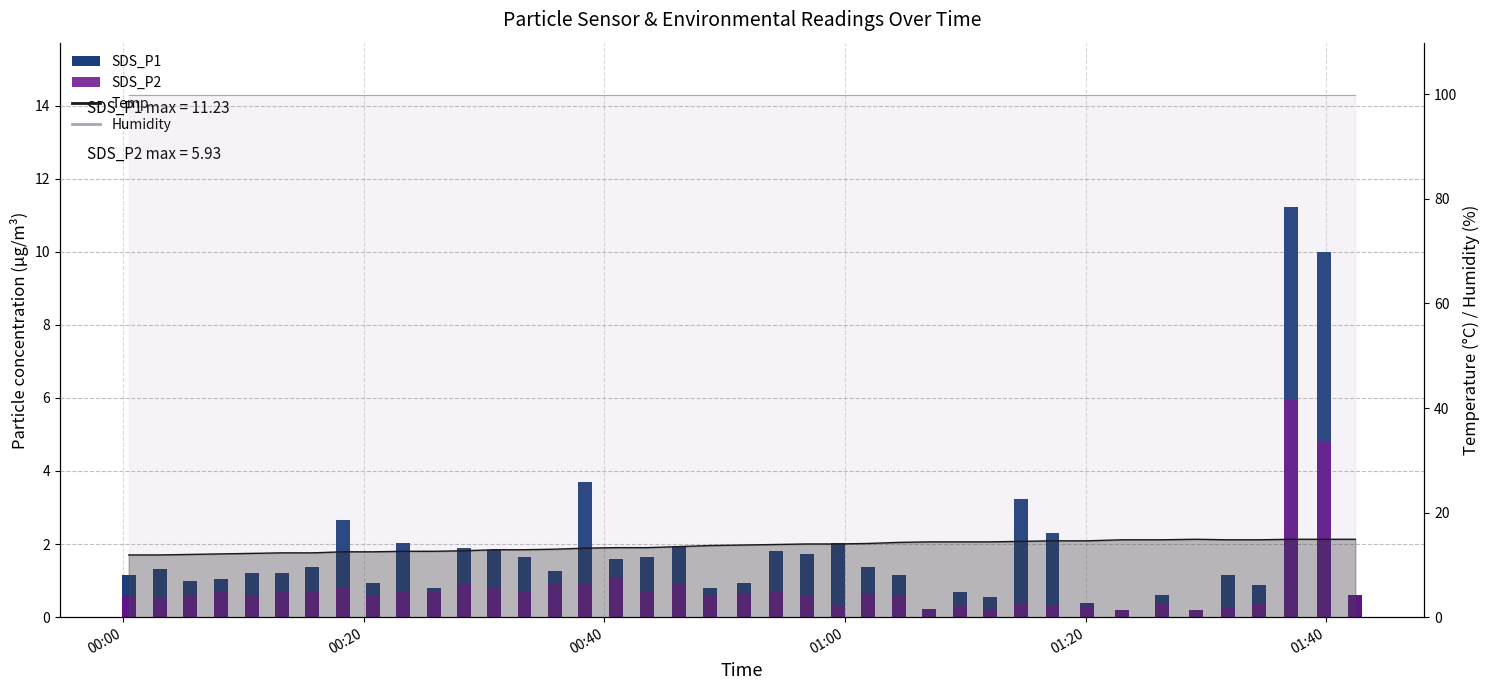

What is the lowest value of the SDS_P2 series?

0.2